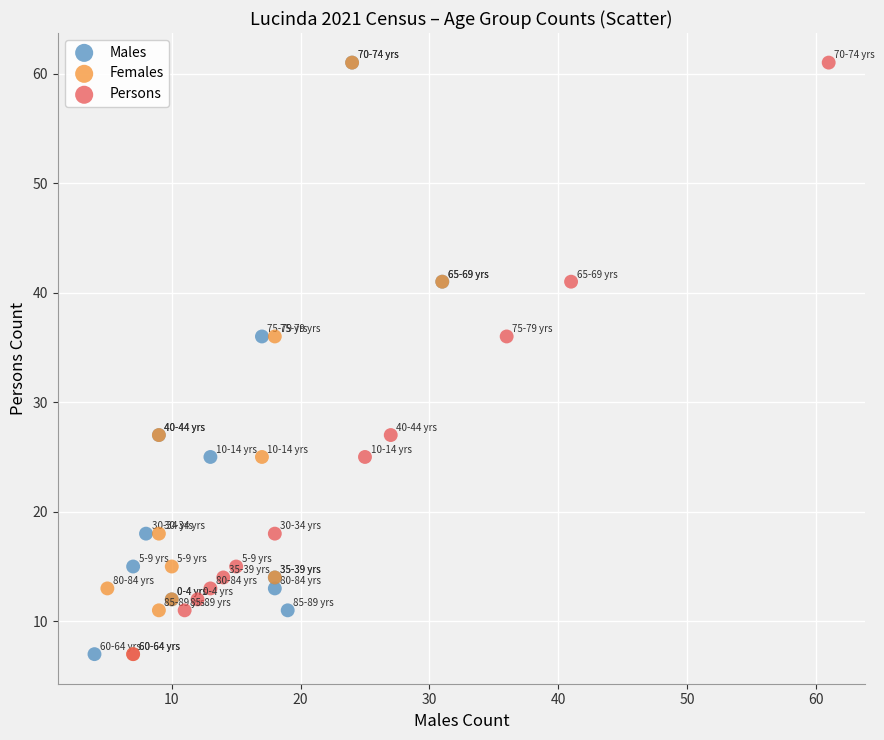

What are all the series names shown in the legend?

Males, Females, Persons